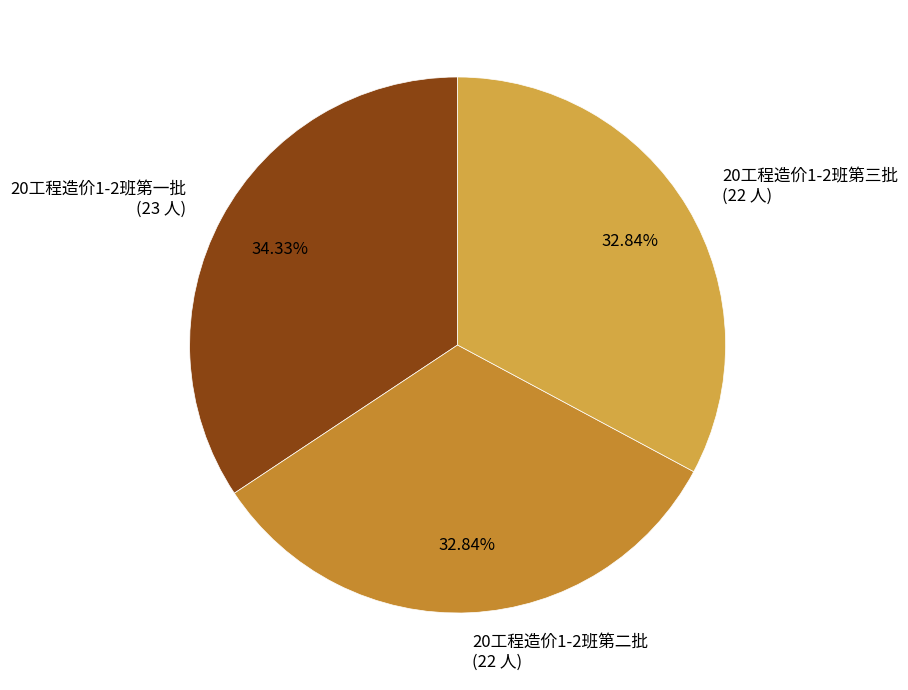

To the nearest percent, what is the difference between the 20工程造价1-2班第二批 and 20工程造价1-2班第一批 slice percentages?

1%